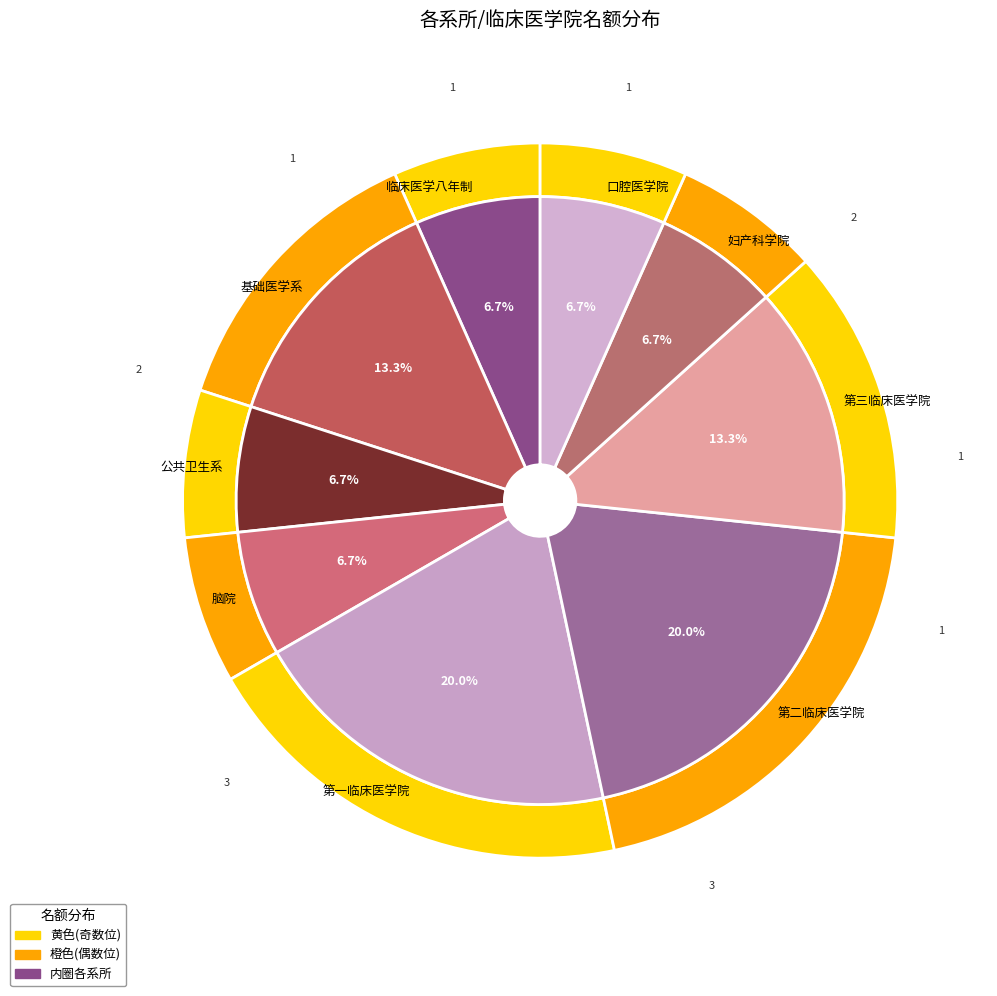

Which slice is the largest?

第一临床医学院